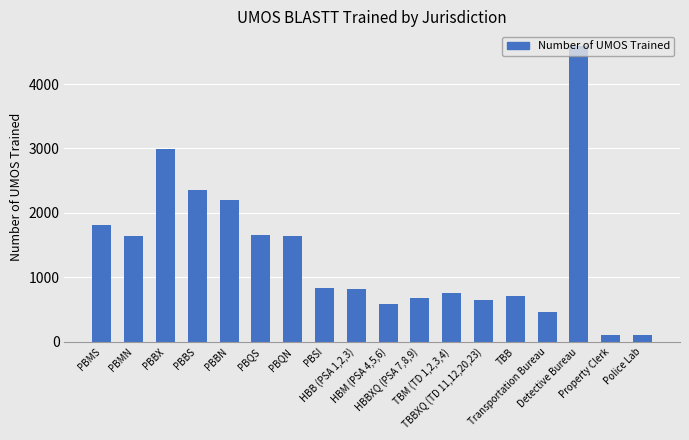

What is the sum of the values at PBBS and PBQS?

4006